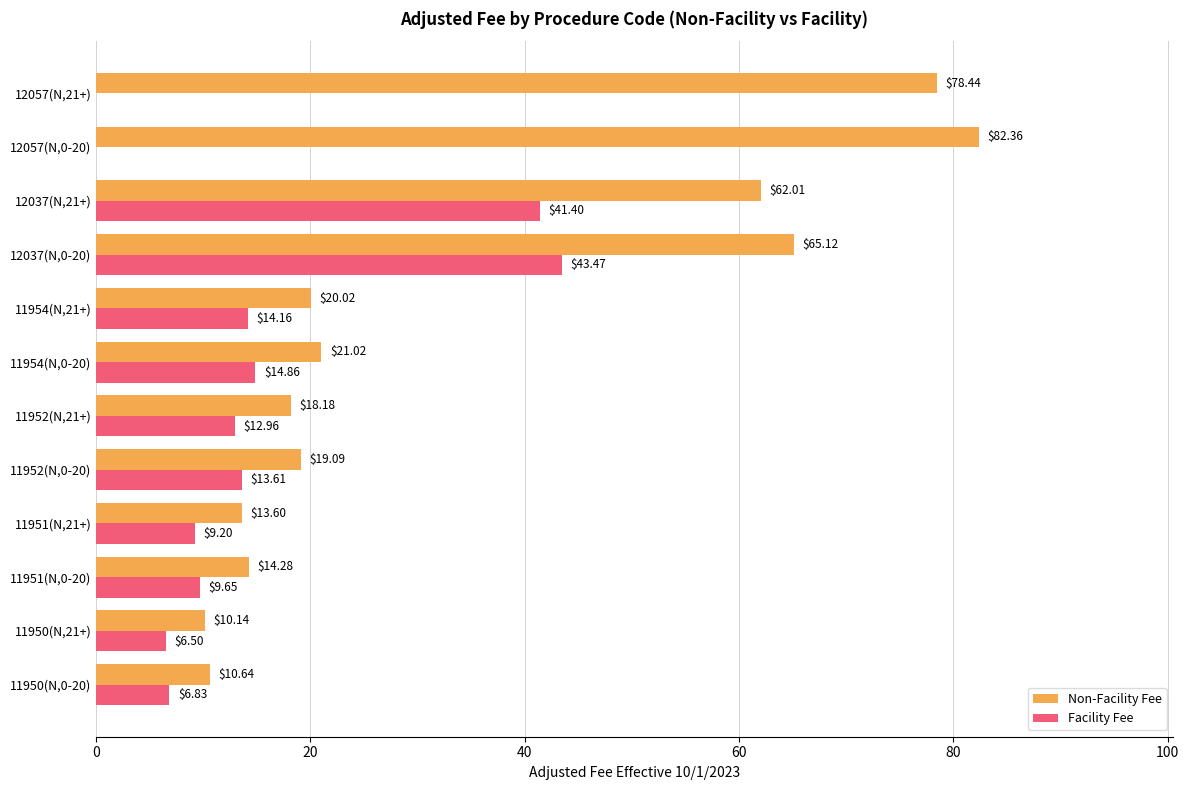

Between 11952(N,21+) and 12057(N,0-20), which series saw the biggest shift?

Non-Facility Fee